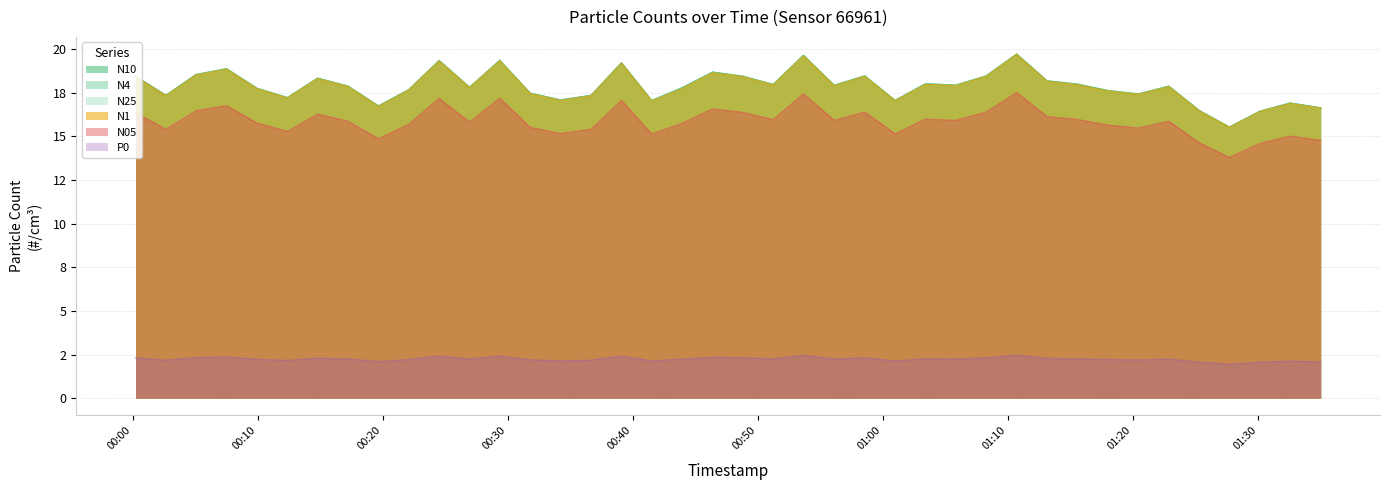

True or false: N4 has more than 0 points higher than both neighbors.

True